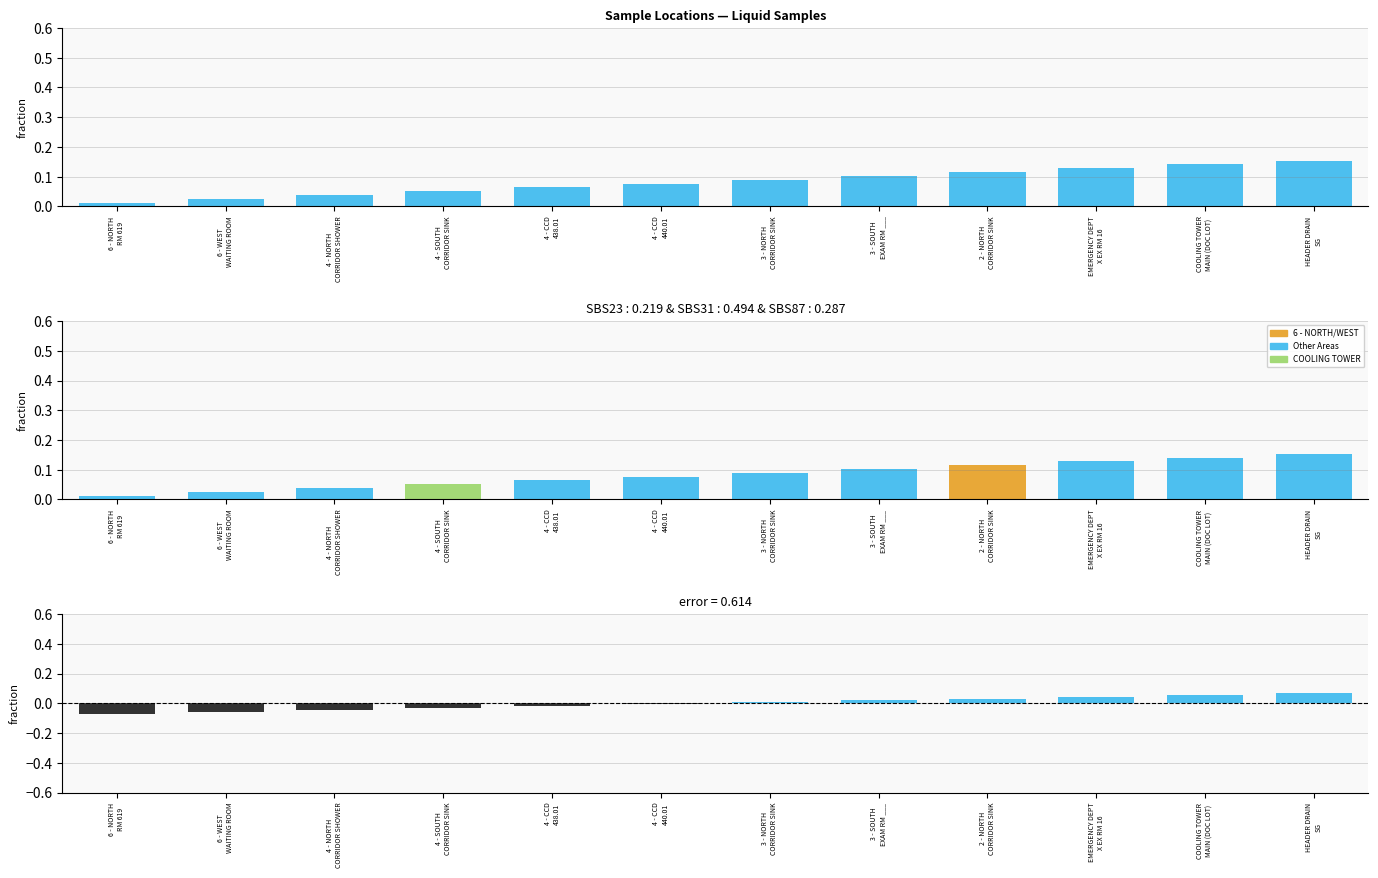

List the labels in order of value, smallest first.

6 - NORTH
RM 619, 6 - WEST
WAITING ROOM, 4 - NORTH
CORRIDOR SHOWER, 4 - SOUTH
CORRIDOR SINK, 4 - CCD
438.01, 4 - CCD
440.01, 3 - NORTH
CORRIDOR SINK, 3 - SOUTH
EXAM RM ___, 2 - NORTH
CORRIDOR SINK, EMERGENCY DEPT
X EX RM 16, COOLING TOWER
MAIN (DOC LOT), HEADER DRAIN
SG